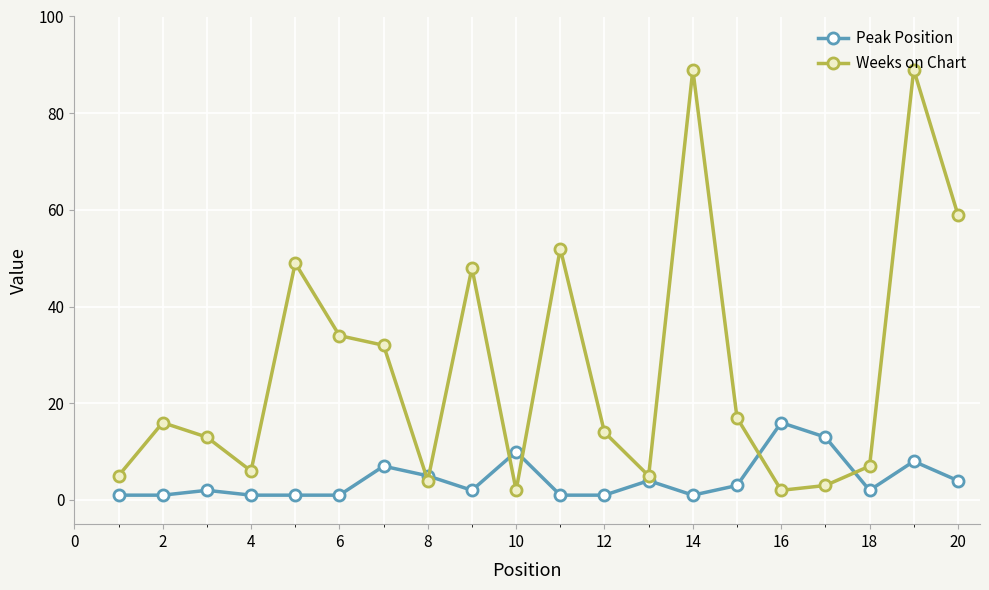

How many data points does each series have?

20